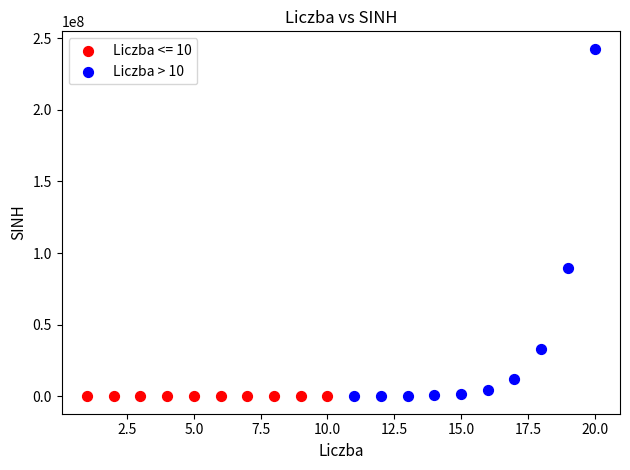

Which series has the largest Y range (max minus min)?

Liczba > 10